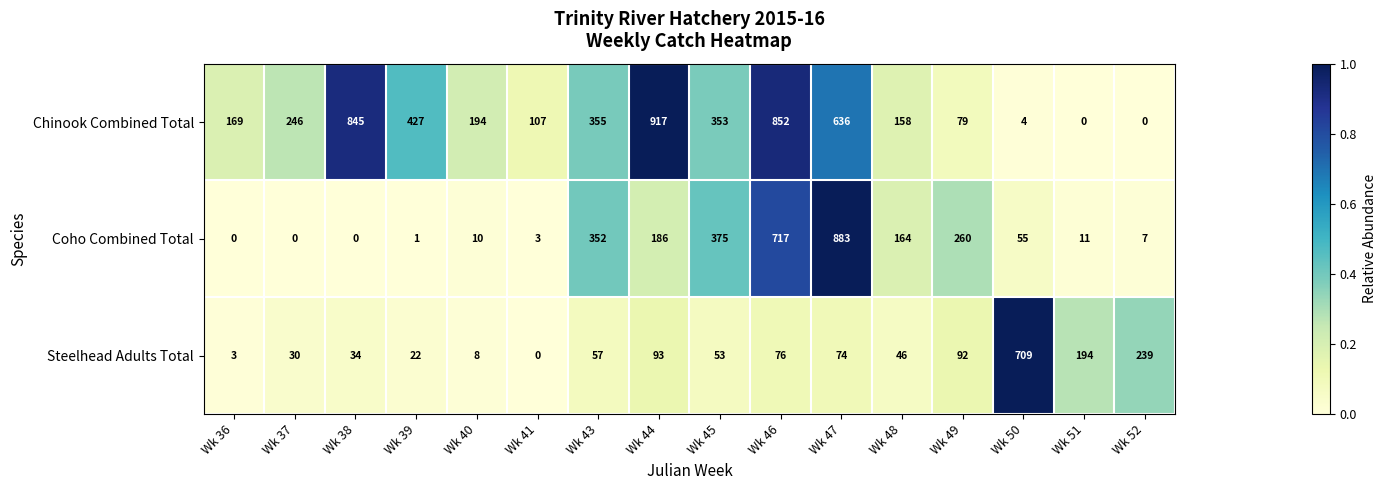

True or false: Coho Combined Total has a value of 3 at Wk 41.

True